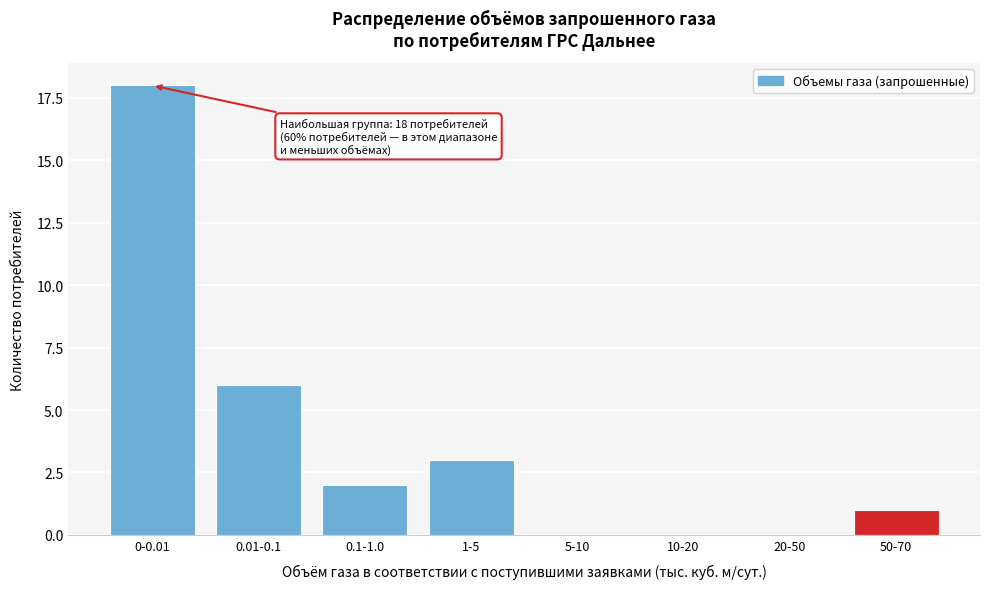

Reading right to left, what are all the values shown in this chart?

50-70=1	20-50=0	10-20=0	5-10=0	1-5=3	0.1-1.0=2	0.01-0.1=6	0-0.01=18